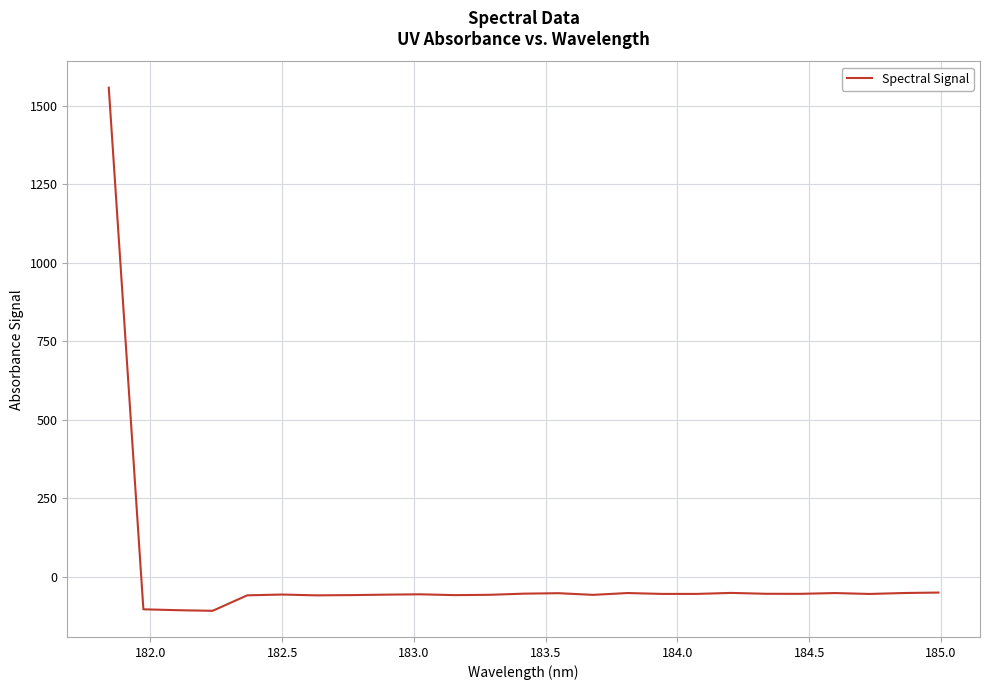

What is the maximum value shown in the chart?

1557.3